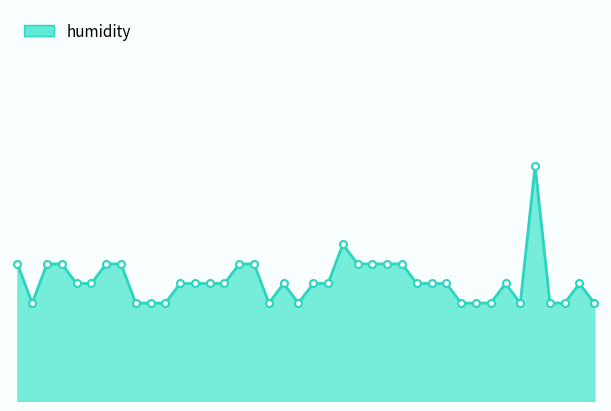

Reading left to right, what are all the values shown in this chart?

00:01=52.2	00:03=52.0	00:06=52.2	00:08=52.2	00:11=52.1	00:13=52.1	00:16=52.2	00:18=52.2	00:21=52.0	00:23=52.0	00:26=52.0	00:28=52.1	00:31=52.1	00:33=52.1	00:36=52.1	00:38=52.2	00:41=52.2	00:43=52.0	00:48=52.1	00:51=52.0	00:53=52.1	00:56=52.1	00:58=52.3	01:01=52.2	01:03=52.2	01:06=52.2	01:09=52.2	01:11=52.1	01:14=52.1	01:16=52.1	01:19=52.0	01:21=52.0	01:24=52.0	01:26=52.1	01:29=52.0	01:31=52.7	01:34=52.0	01:36=52.0	01:39=52.1	01:41=52.0